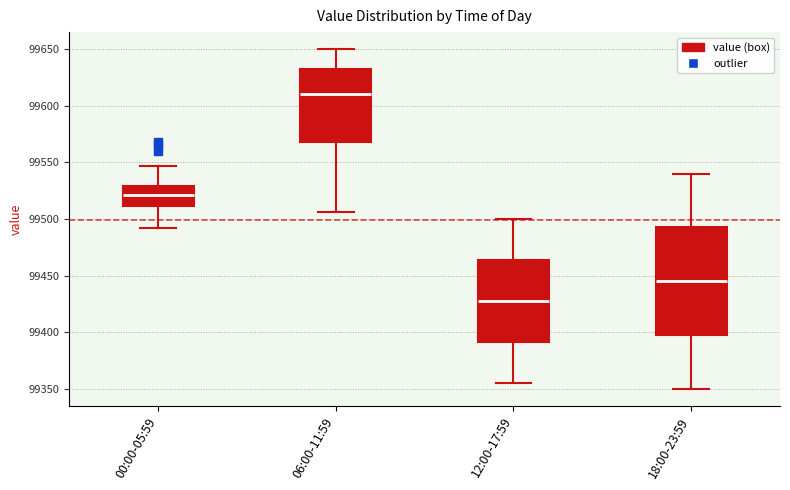

Reading left to right, read every box against the y-axis: the position of its median line, the range the box covers, and the ends of its whiskers. The values are not printed on the chart, so give them approximately, as read against the axis.

00:00-05:59: median 99520, box 99510 to 99530, whiskers 99490 to 99545
06:00-11:59: median 99610, box 99570 to 99630, whiskers 99505 to 99650
12:00-17:59: median 99430, box 99390 to 99465, whiskers 99355 to 99500
18:00-23:59: median 99445, box 99400 to 99495, whiskers 99350 to 99540